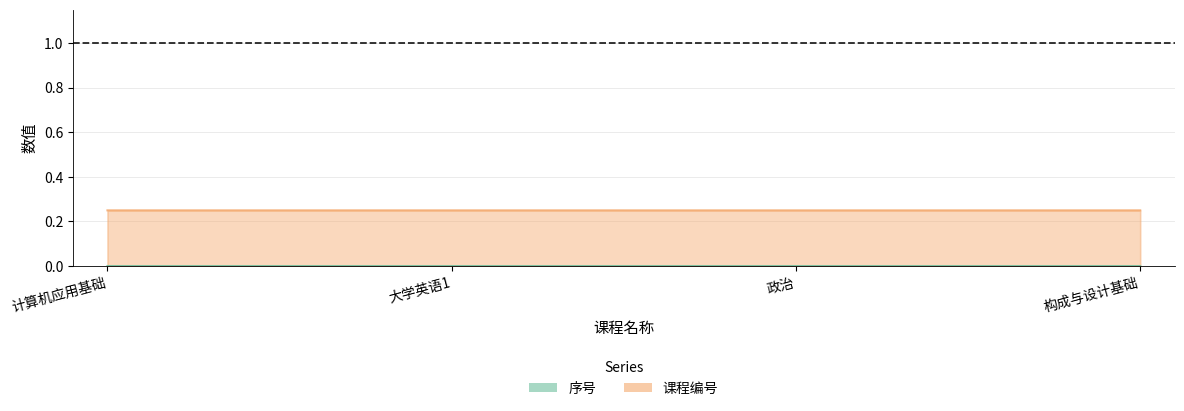

What is the approximate value of 课程编号 at 大学英语1?

0.3